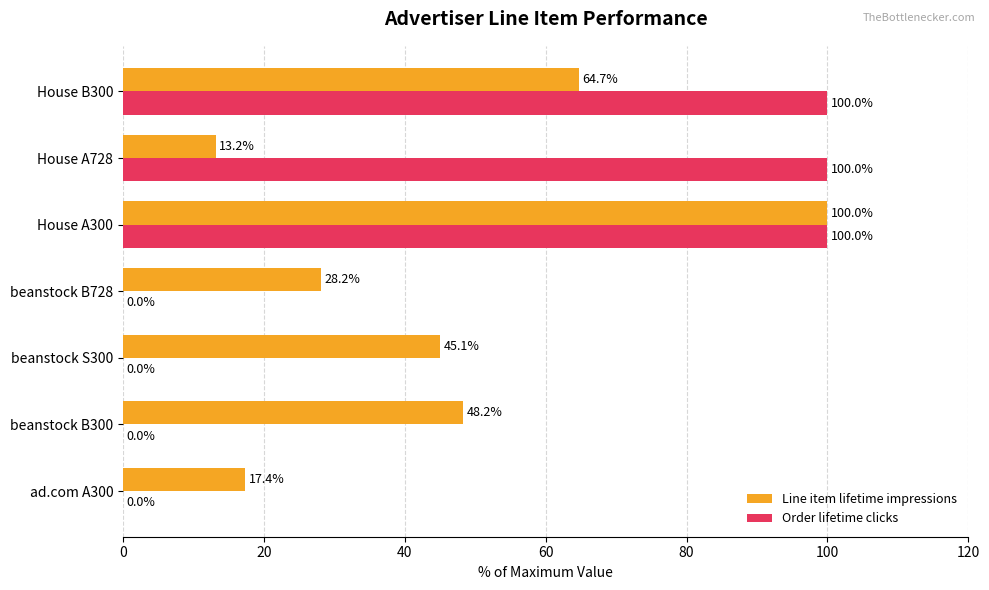

The value of Order lifetime clicks at House A300 is 100.0. True or false?

True